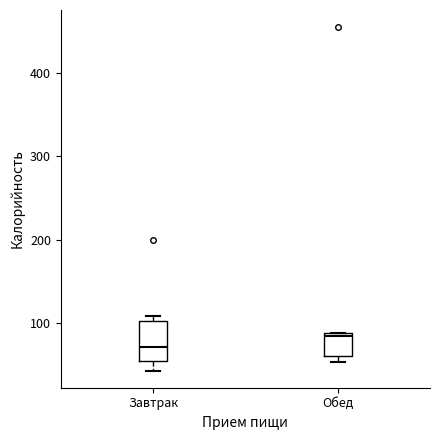

Where does the lower whisker of the box for Завтрак end on the y-axis? The values are not printed on the chart, so give them approximately, as read against the axis.

40